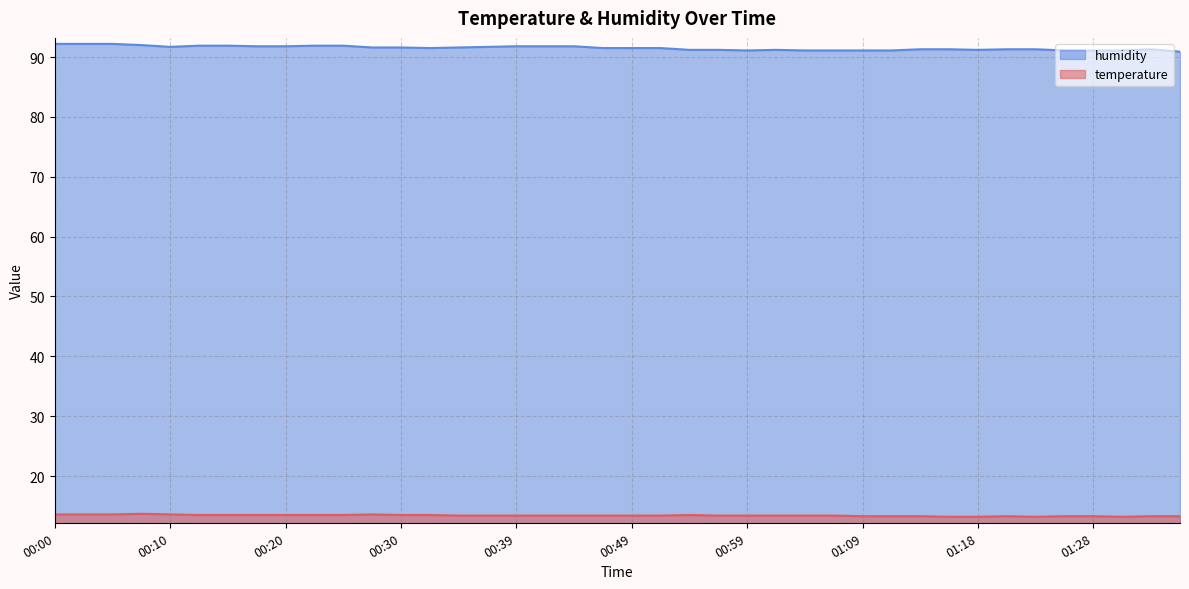

What is the spread (max minus min) of values at 01:23?

78.1